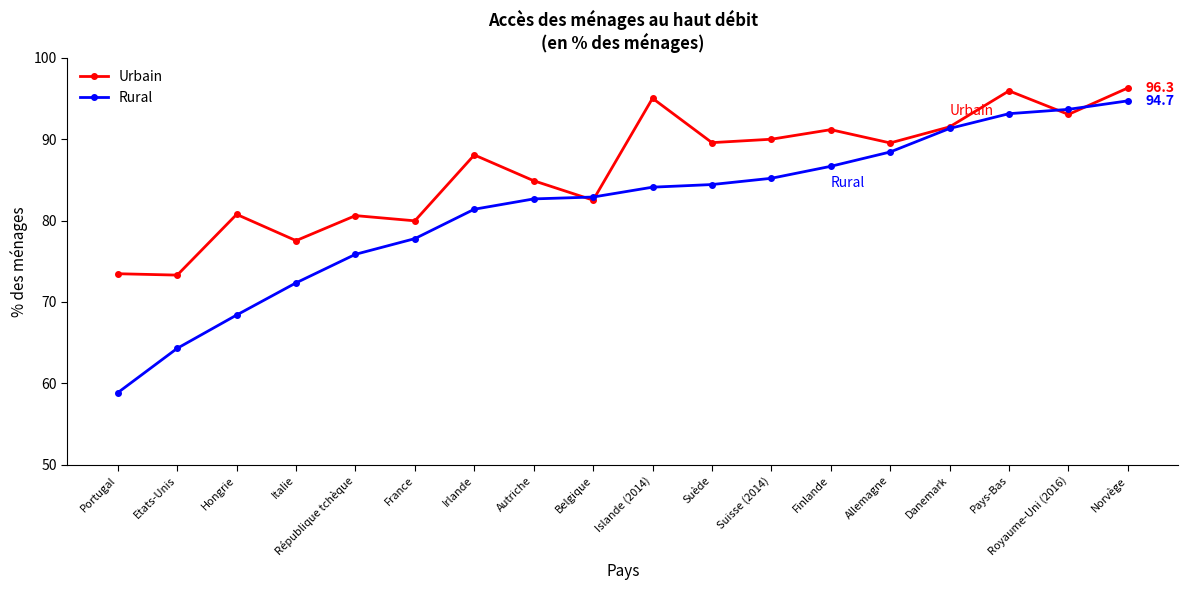

The Urbain series shows 40.7 at Allemagne. True or false?

False